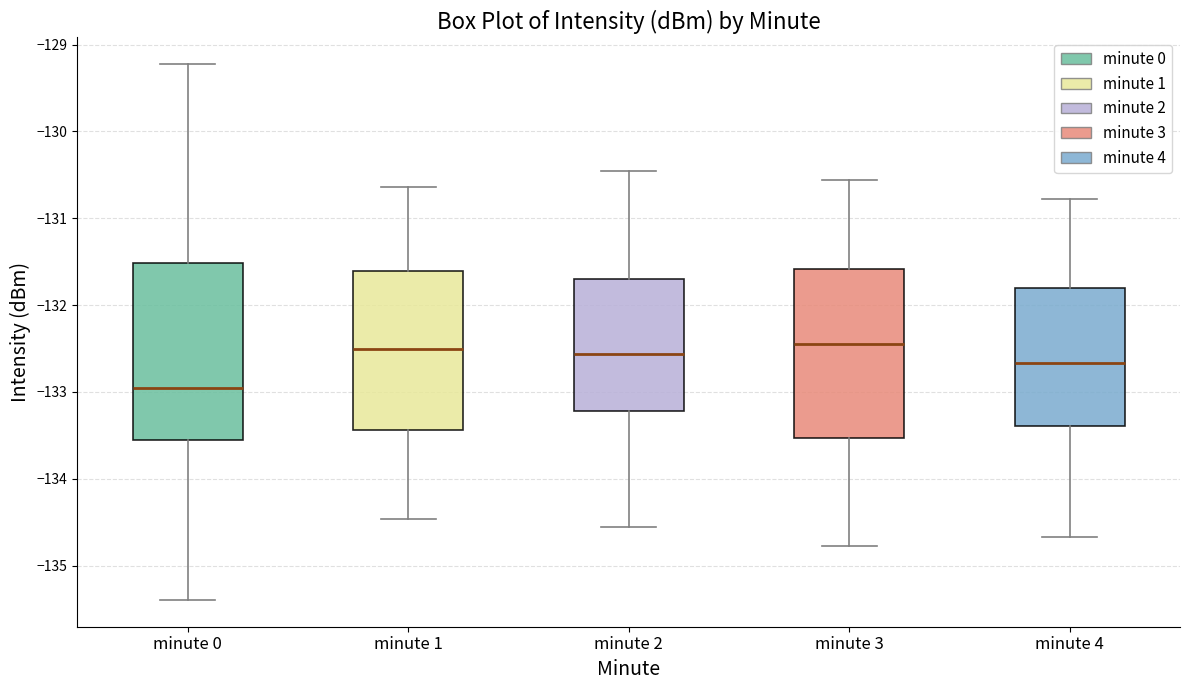

Reading left to right, read every box against the y-axis: the position of its median line, the range the box covers, and the ends of its whiskers. The values are not printed on the chart, so give them approximately, as read against the axis.

minute 0: median -133.0, box -133.6 to -131.5, whiskers -135.4 to -129.2
minute 1: median -132.5, box -133.4 to -131.6, whiskers -134.5 to -130.6
minute 2: median -132.6, box -133.2 to -131.7, whiskers -134.6 to -130.4
minute 3: median -132.4, box -133.5 to -131.6, whiskers -134.8 to -130.6
minute 4: median -132.7, box -133.4 to -131.8, whiskers -134.7 to -130.8